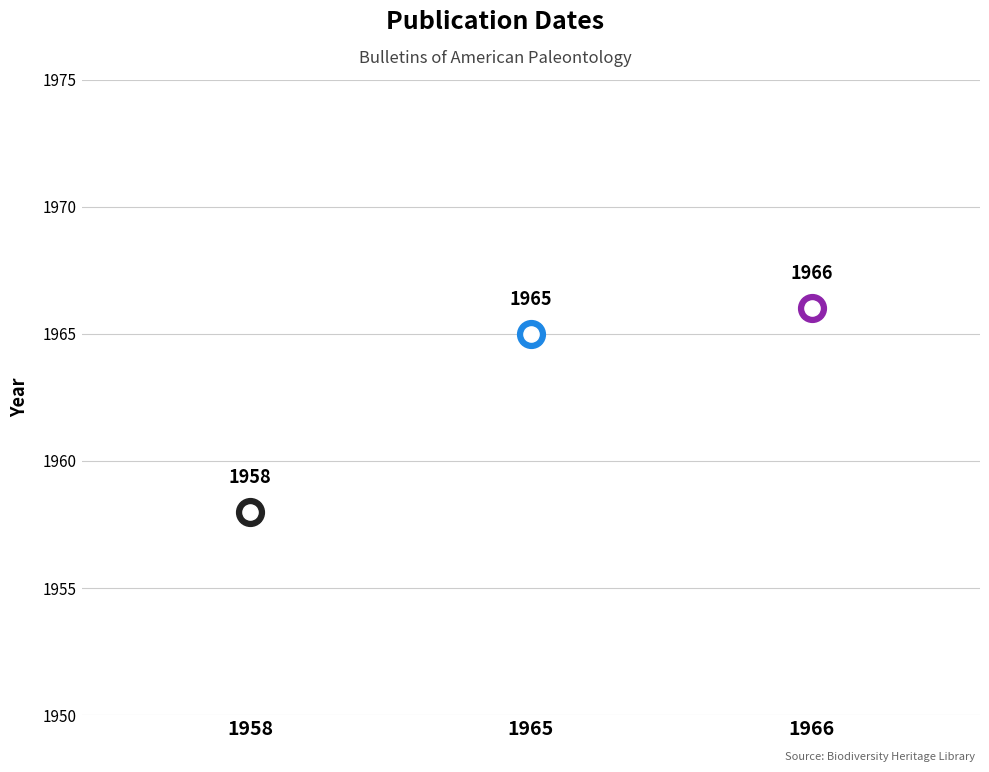

What is the change in value from 1958 to 1966?

+8